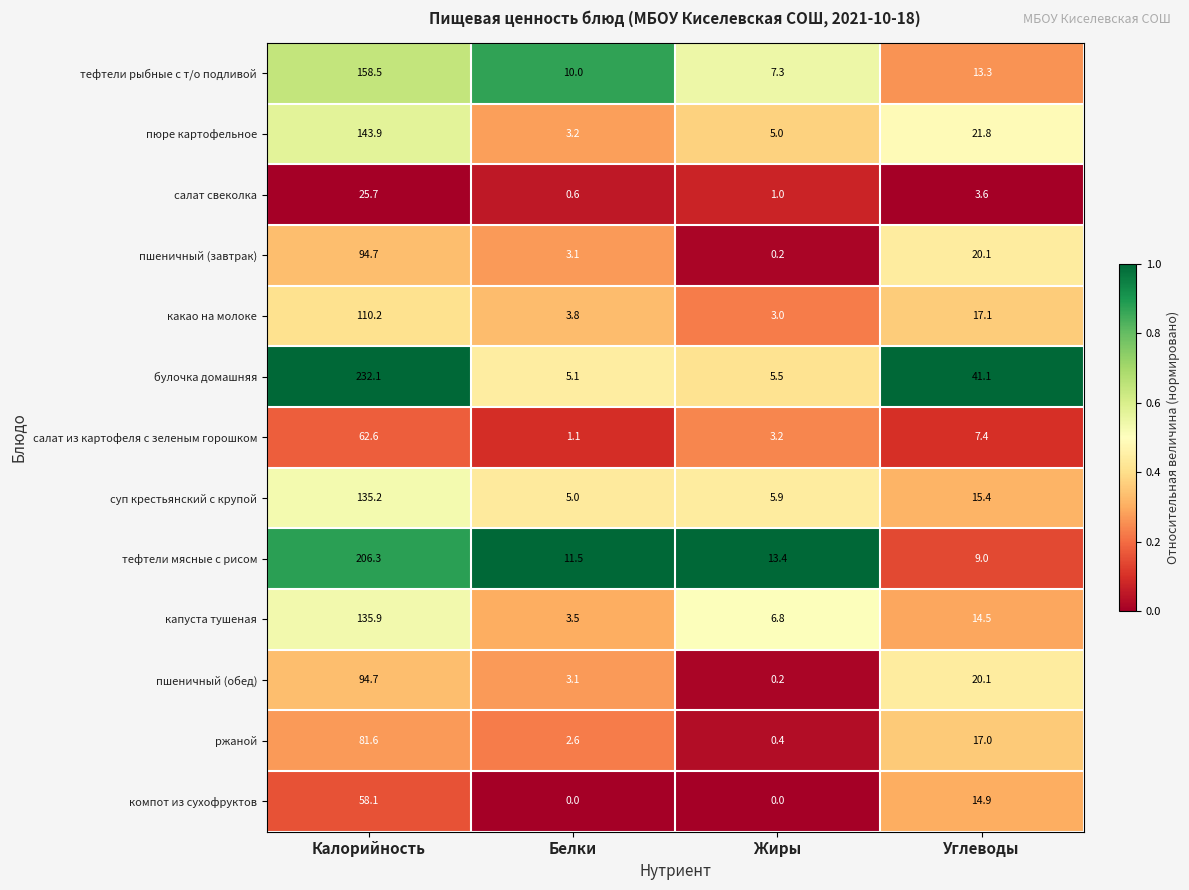

Which series has the largest total across all categories?

булочка домашняя